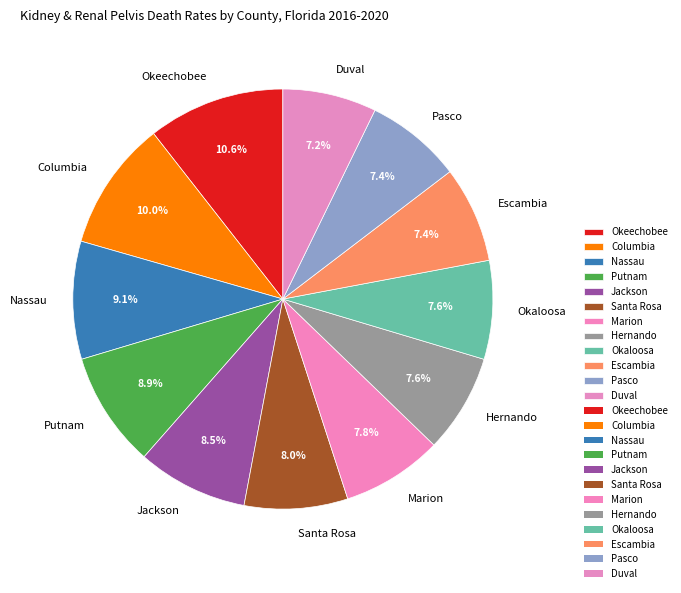

How many segments does this pie chart have?

12